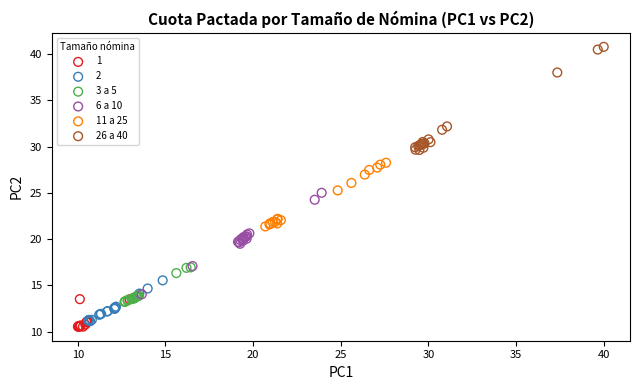

What are all the series names shown in the legend?

1, 2, 3 a 5, 6 a 10, 11 a 25, 26 a 40